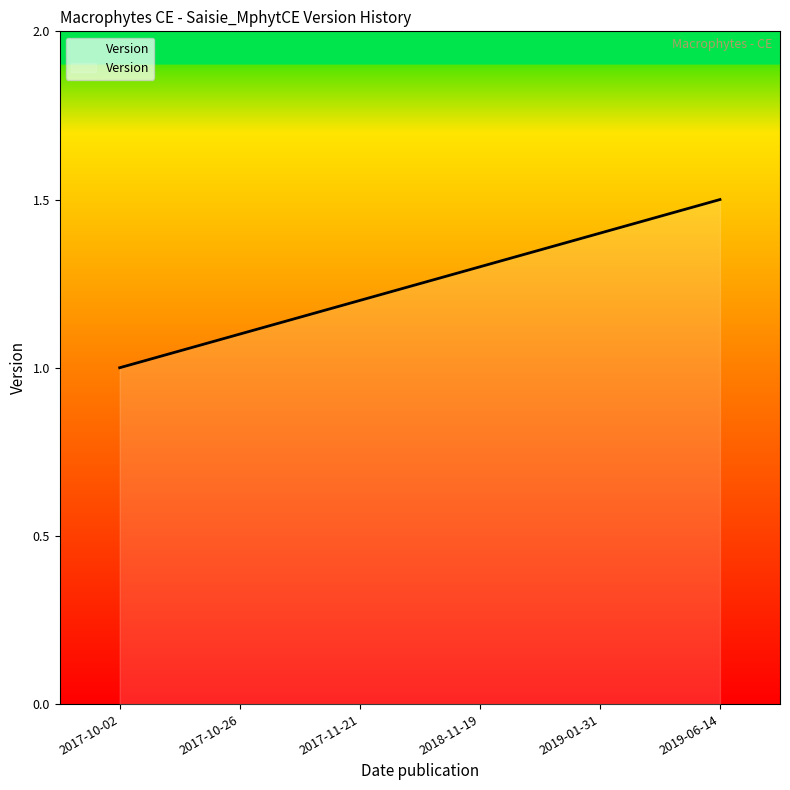

What is the difference between the maximum and second lowest values?

0.4